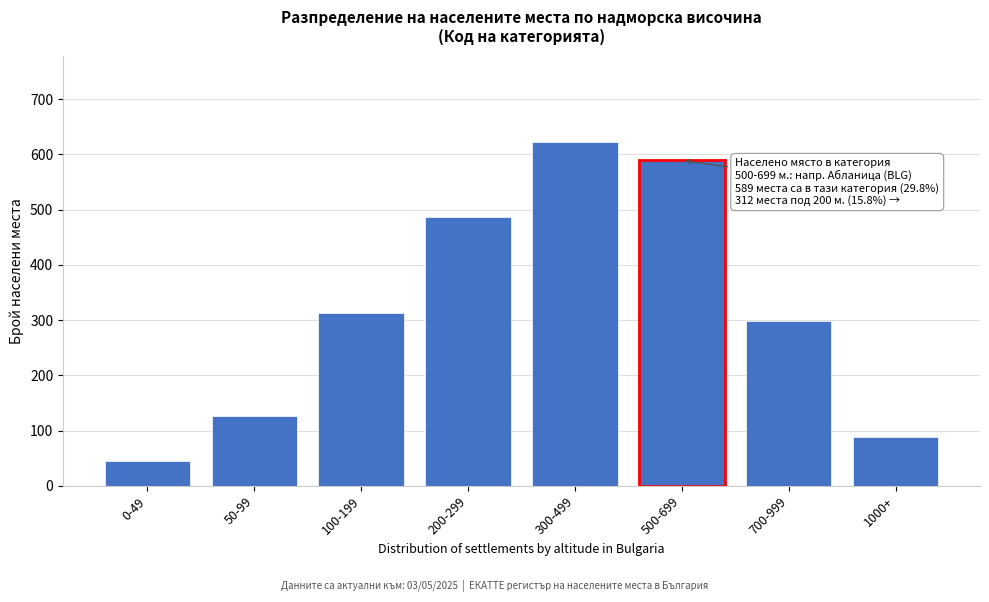

Reading left to right, what are all the values shown in this chart?

45	127	312	487	623	589	298	88